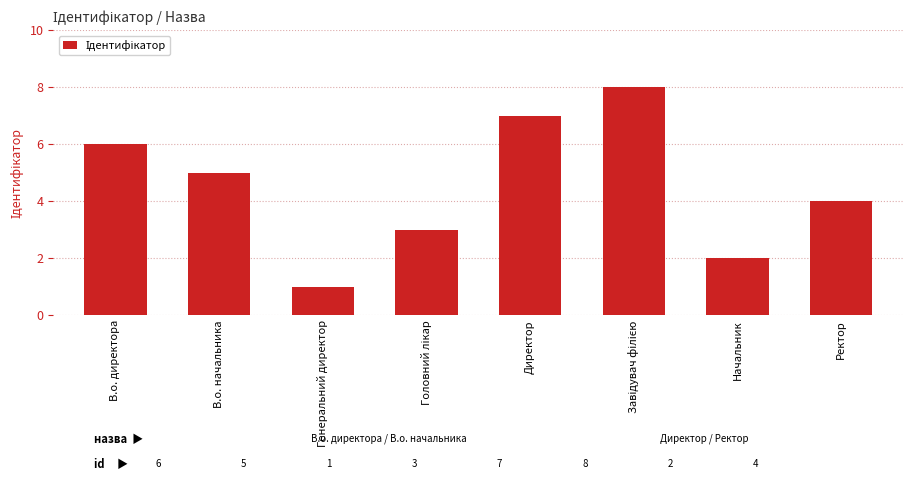

Reading left to right, extract all data points from this chart.

6	5	1	3	7	8	2	4